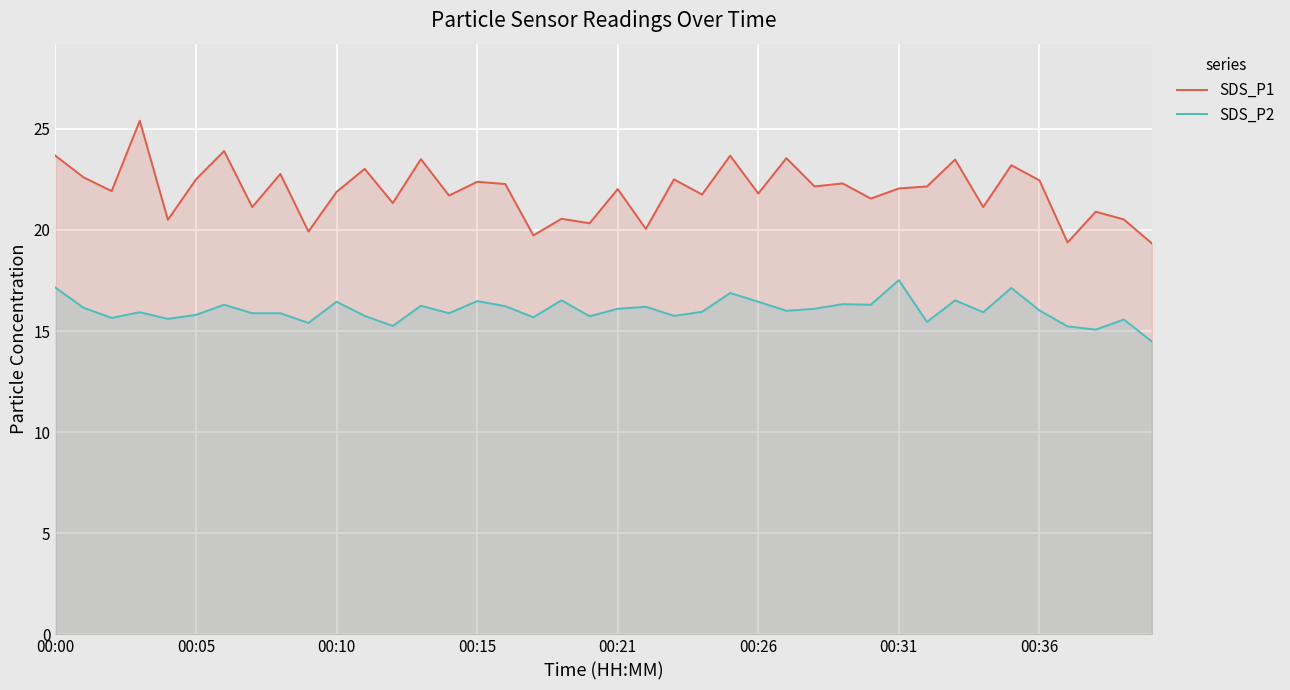

What is the difference between the maximum and minimum values in the SDS_P1 series?

6.1